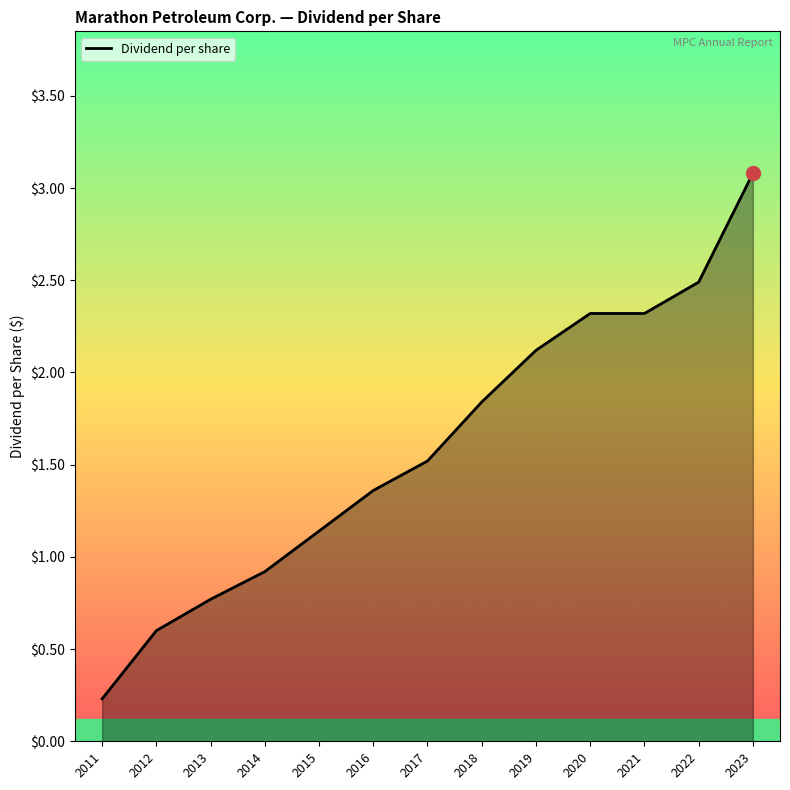

What is the difference between the values at 2020 and 2017?

0.8